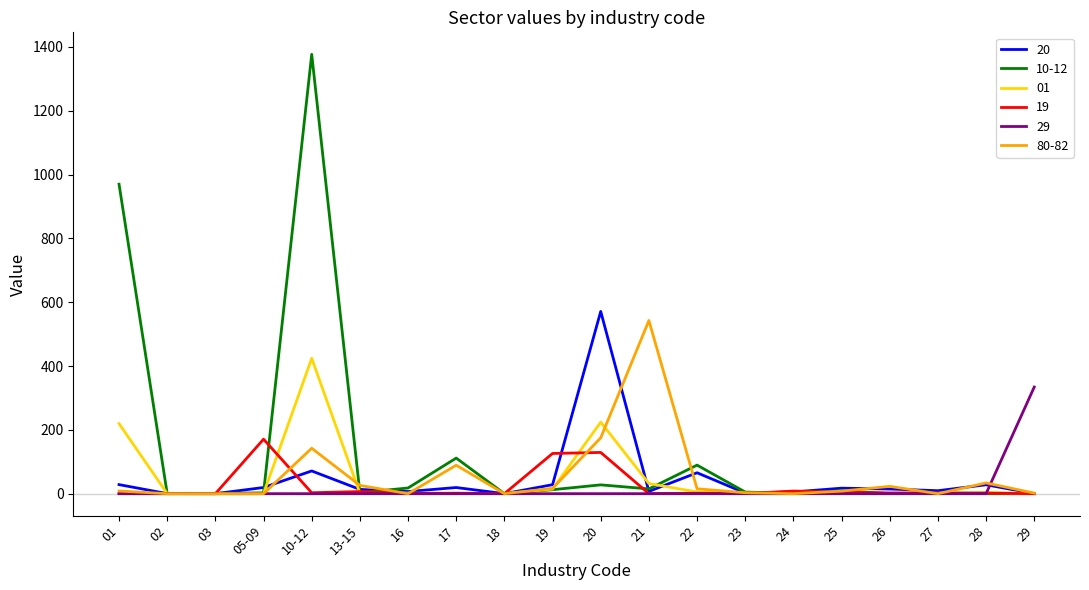

Which series has the widest spread of values?

10-12